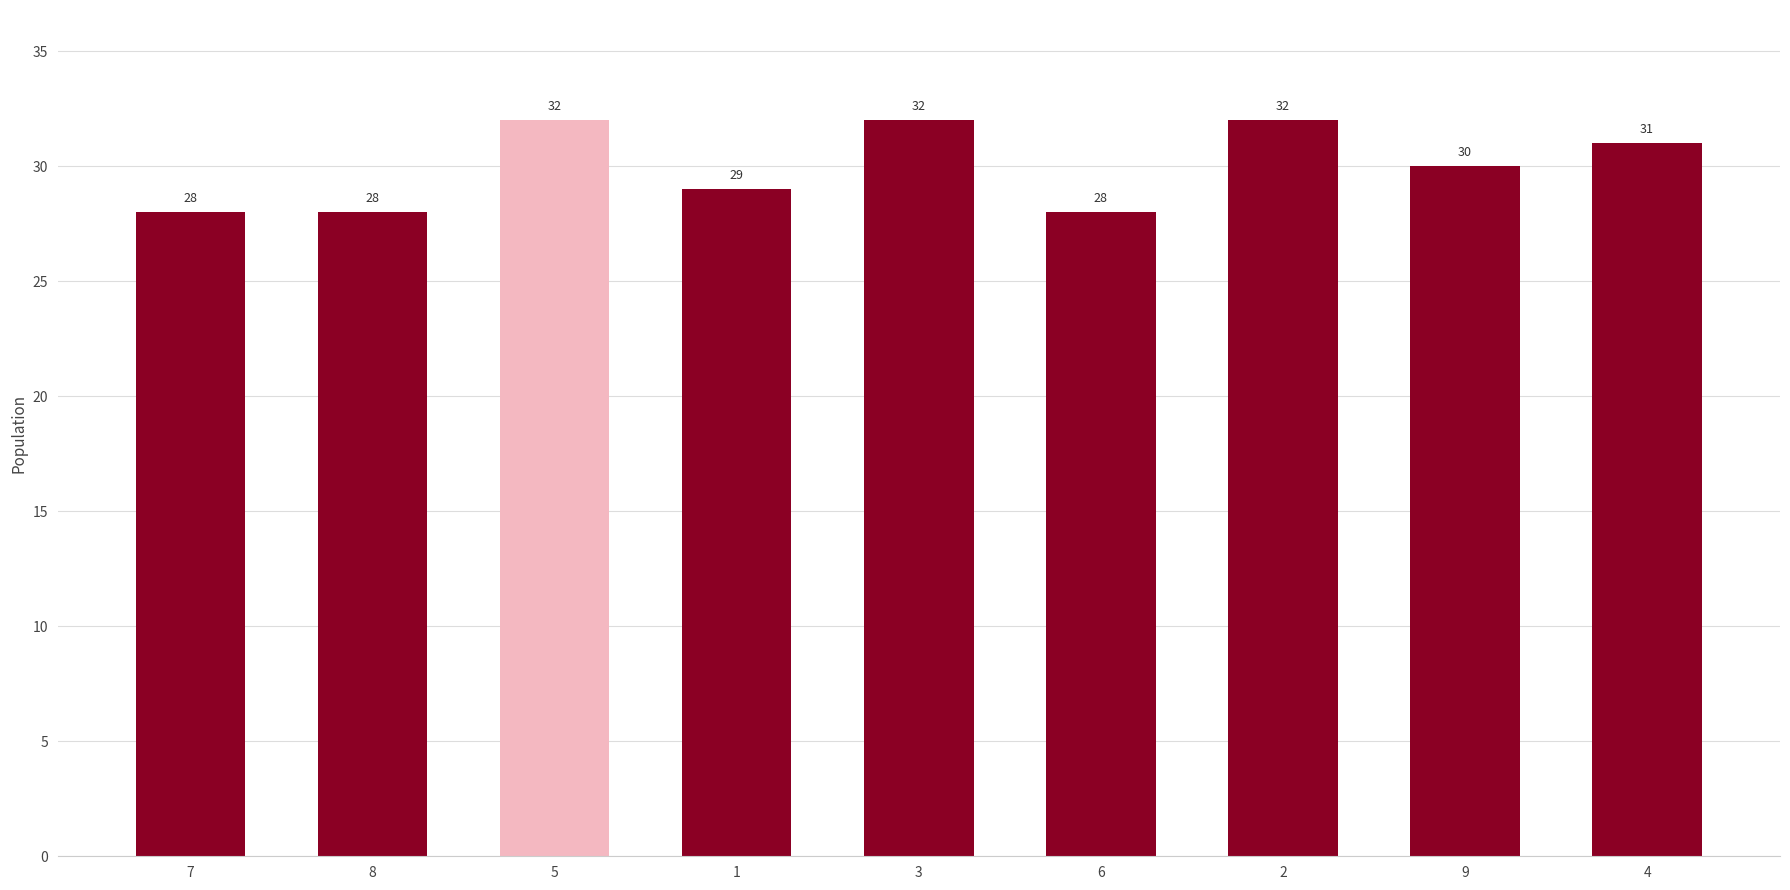

Reading left to right, list all the values displayed in this chart.

7=28	8=28	5=32	1=29	3=32	6=28	2=32	9=30	4=31